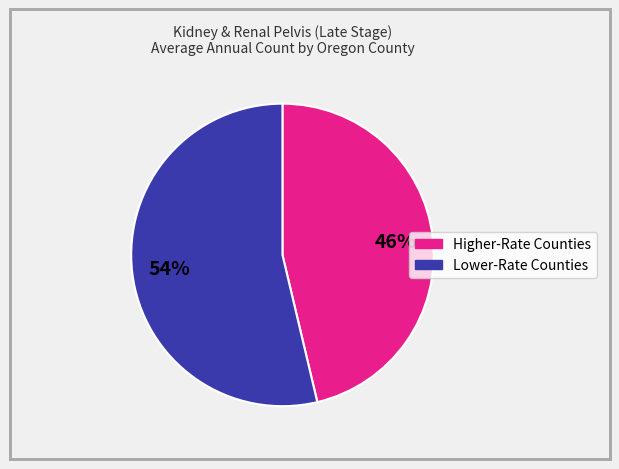

How many segments does this pie chart have?

2